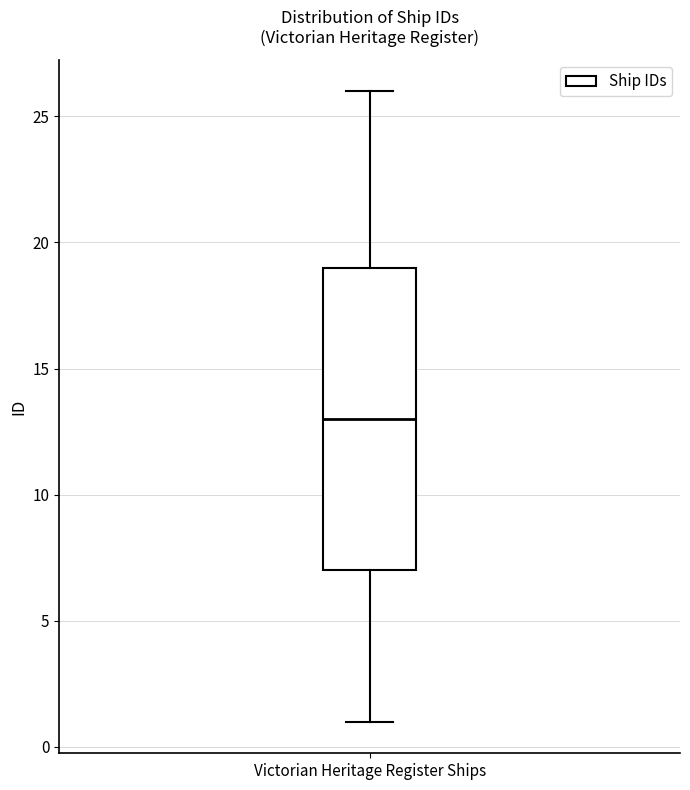

Read this box plot against the y-axis: the position of the median line, the range covered by the box, and the ends of both whiskers. The values are not printed on the chart, so give them approximately, as read against the axis.

median 13, box 7 to 19, whiskers 1 to 26